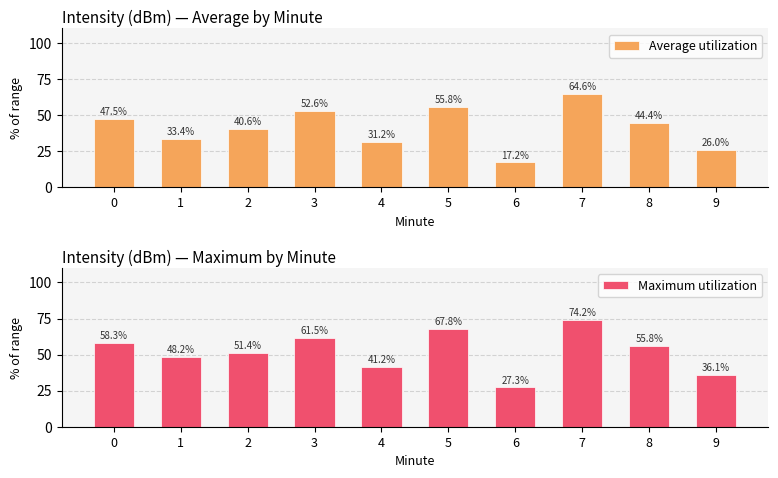

What is the difference between the second highest and second lowest values in the Maximum utilization series?

31.7